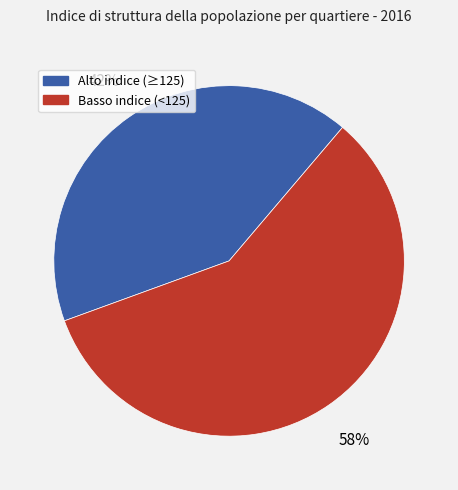

Does any single category account for the majority?

Yes